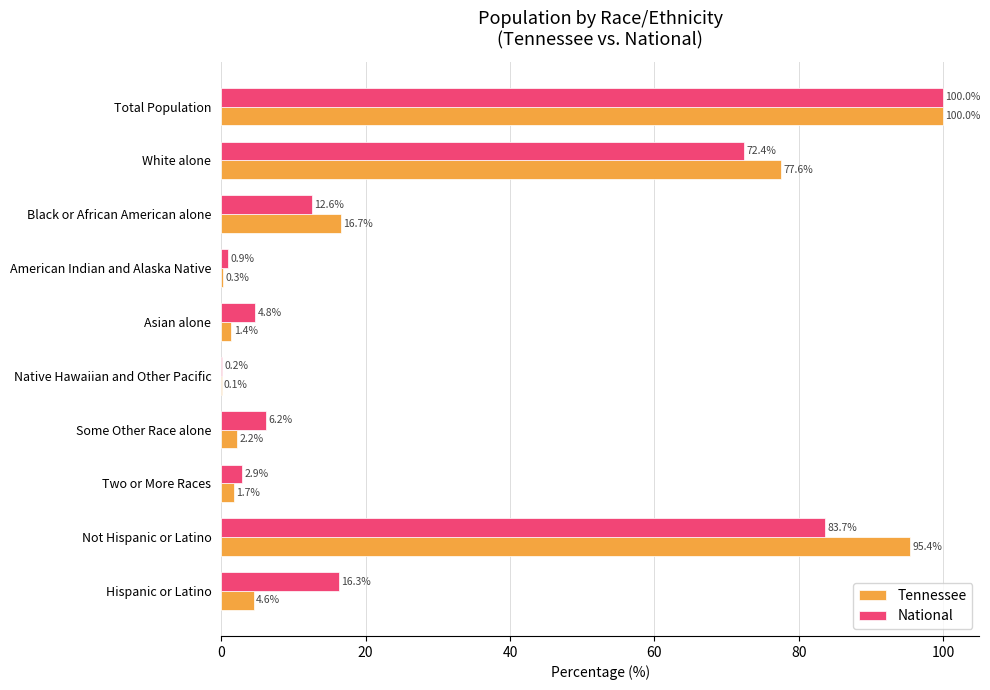

The value of Tennessee at American Indian and Alaska Native is 0.3. True or false?

True